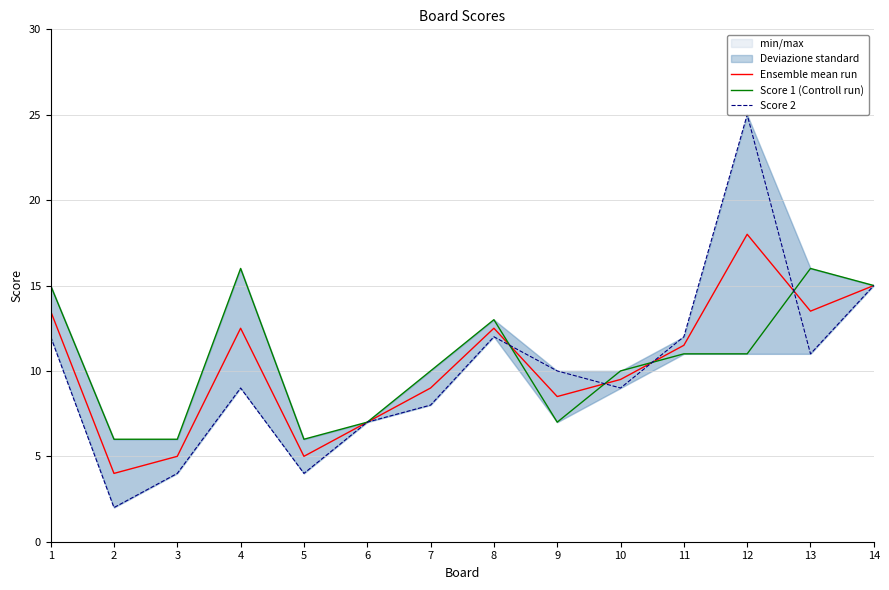

What is the maximum value shown in the chart?

25.0